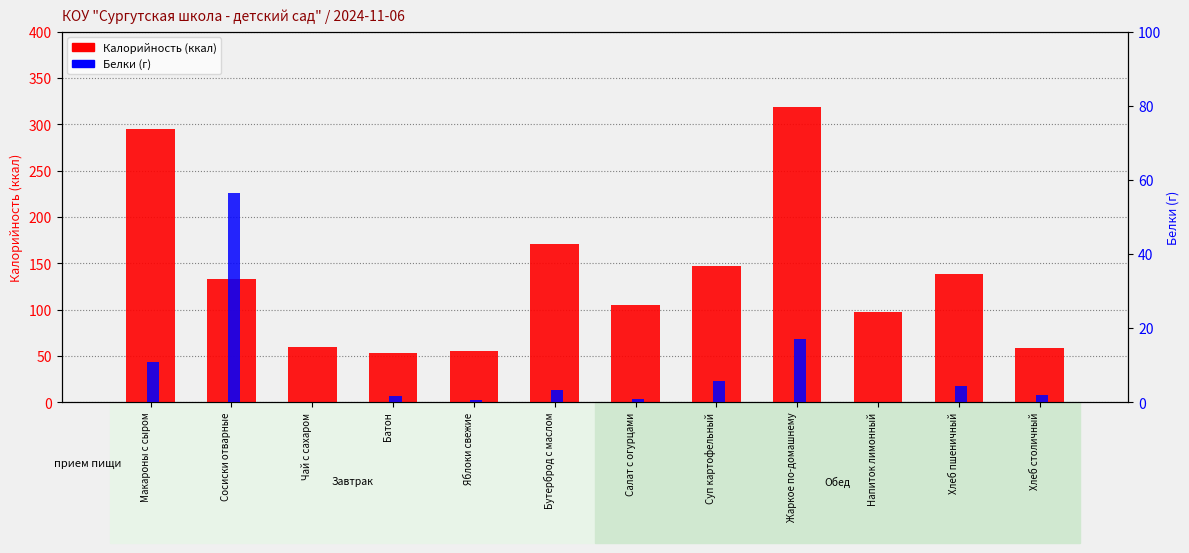

How many values in the Белки series are below 3?

6